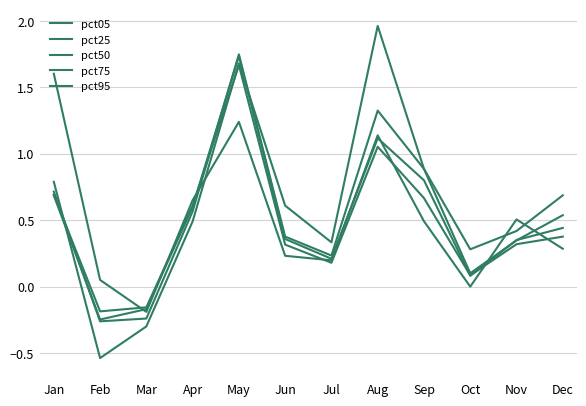

How many positive values does the pct50 series have?

10